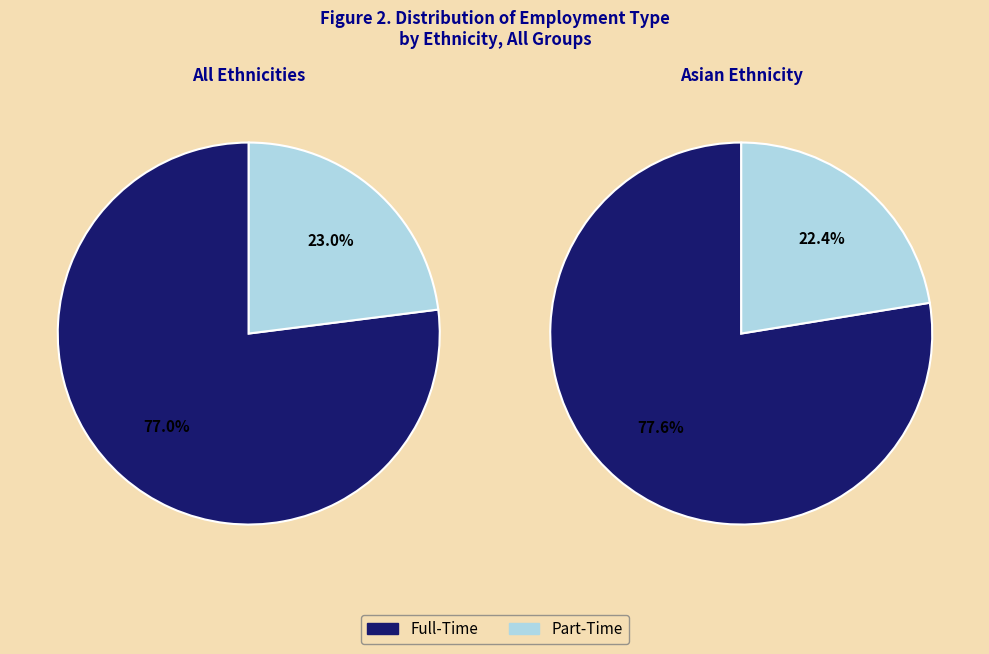

To the nearest percent, what is the average slice percentage?

50%